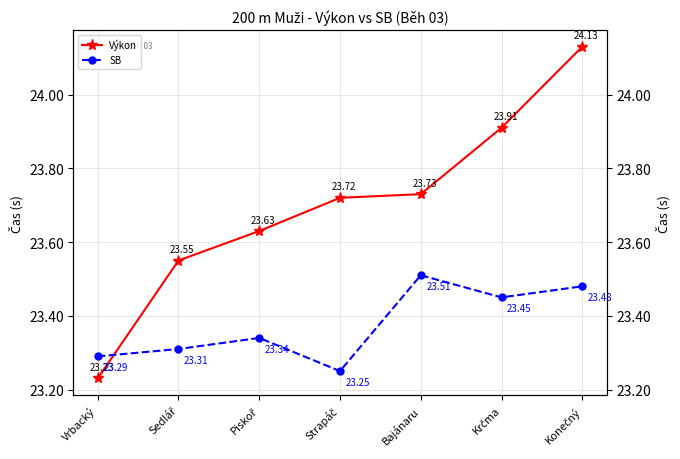

What are all the series names shown in the legend?

Výkon, SB